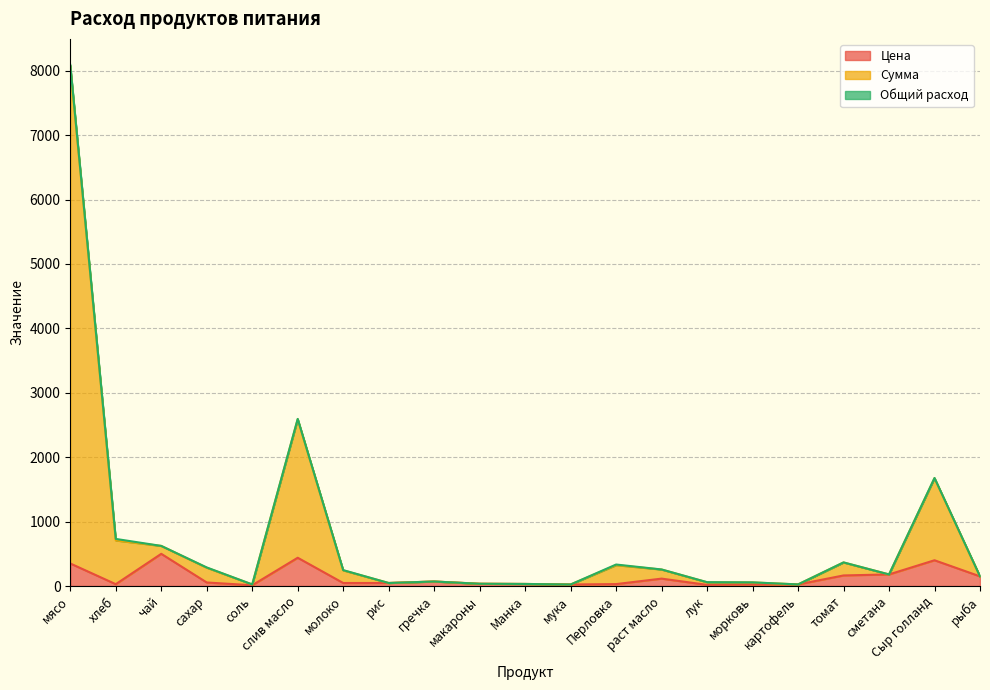

At how many categories does at least one series exceed 3801?

1